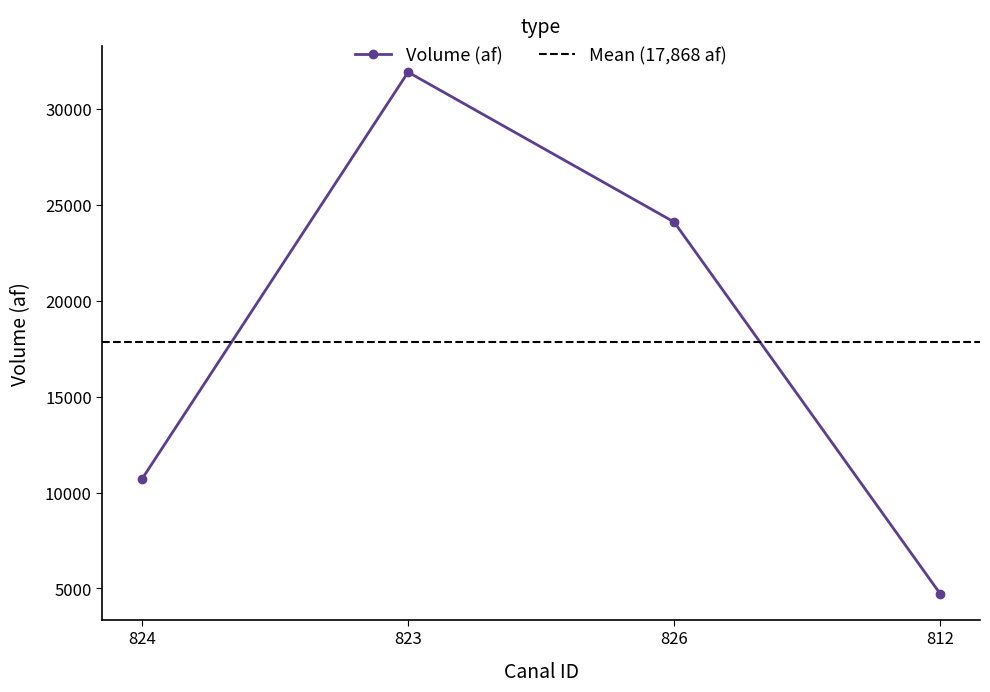

What is the average value?

17867.7